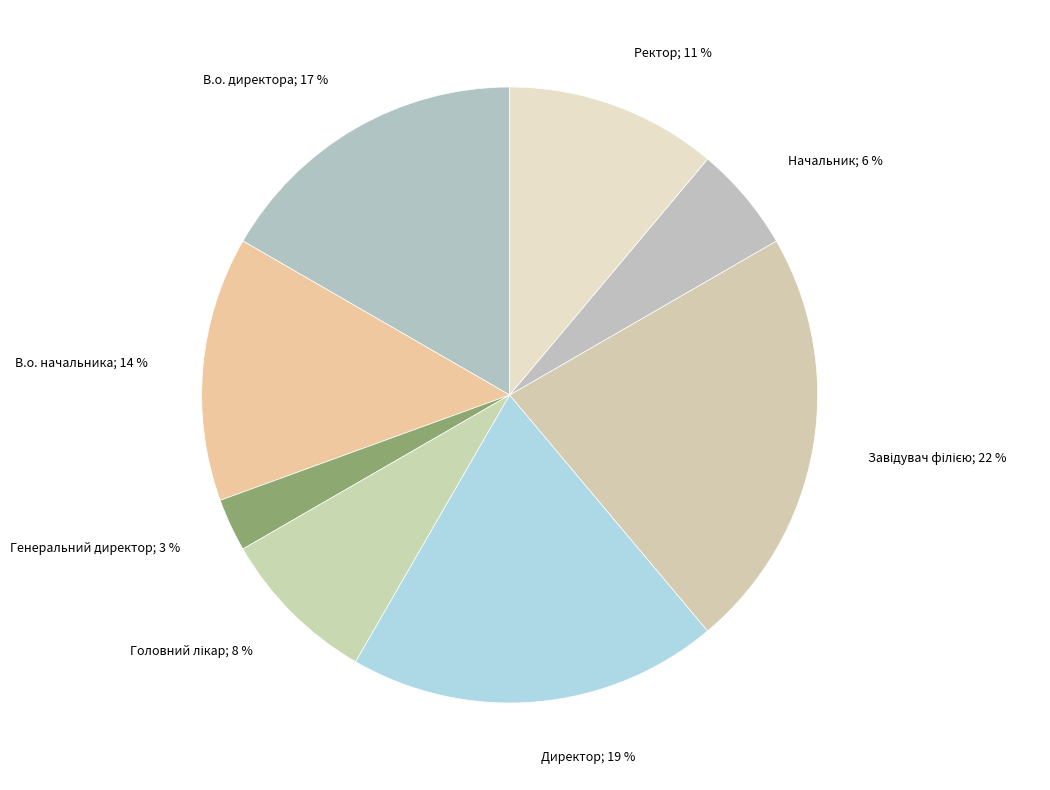

Rank the categories by value from highest to lowest.

Завідувач філією, Директор, В.о. директора, В.о. начальника, Ректор, Головний лікар, Начальник, Генеральний директор